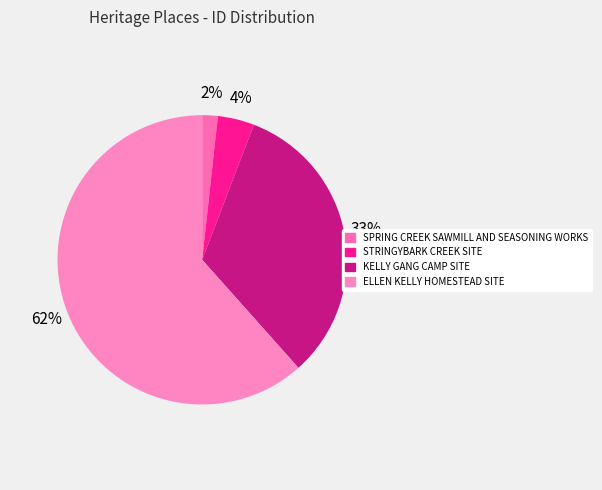

What percentage is NOT represented by KELLY GANG CAMP SITE?

67.4%